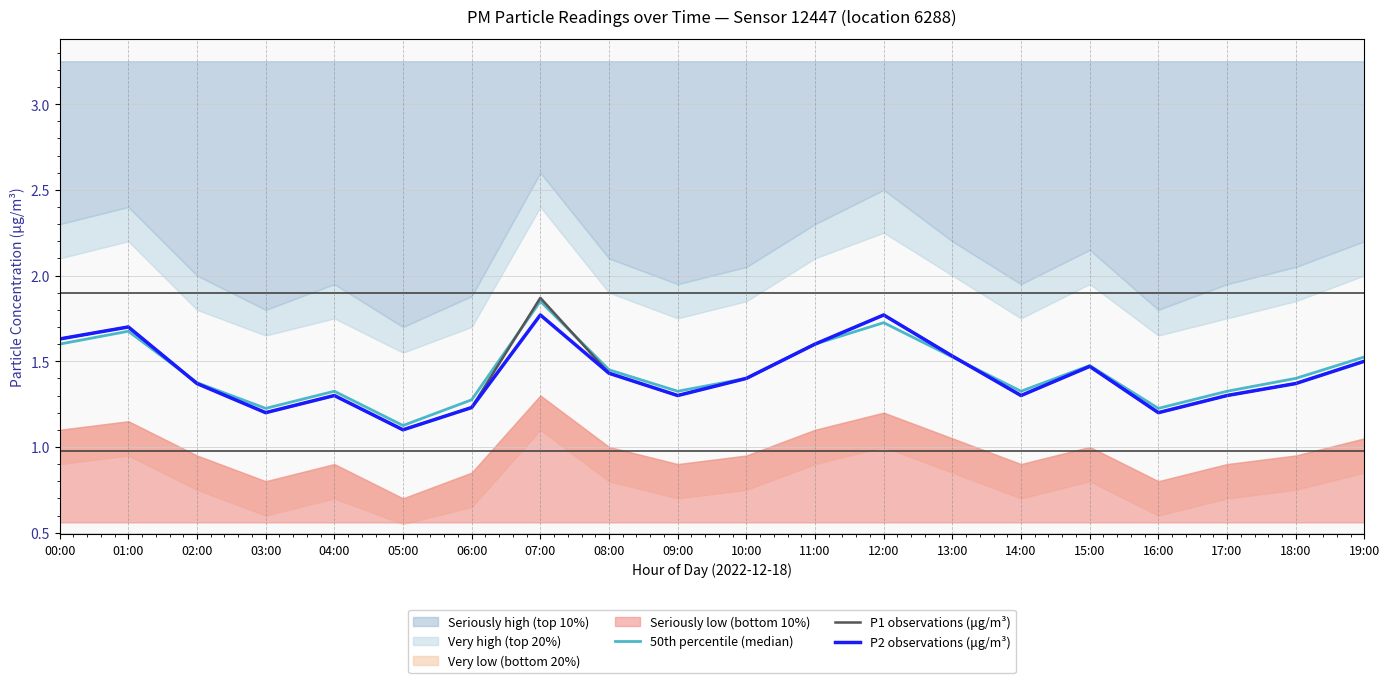

Is it true that P2 observations (μg/m³) equals 1.5 at 15:00?

True